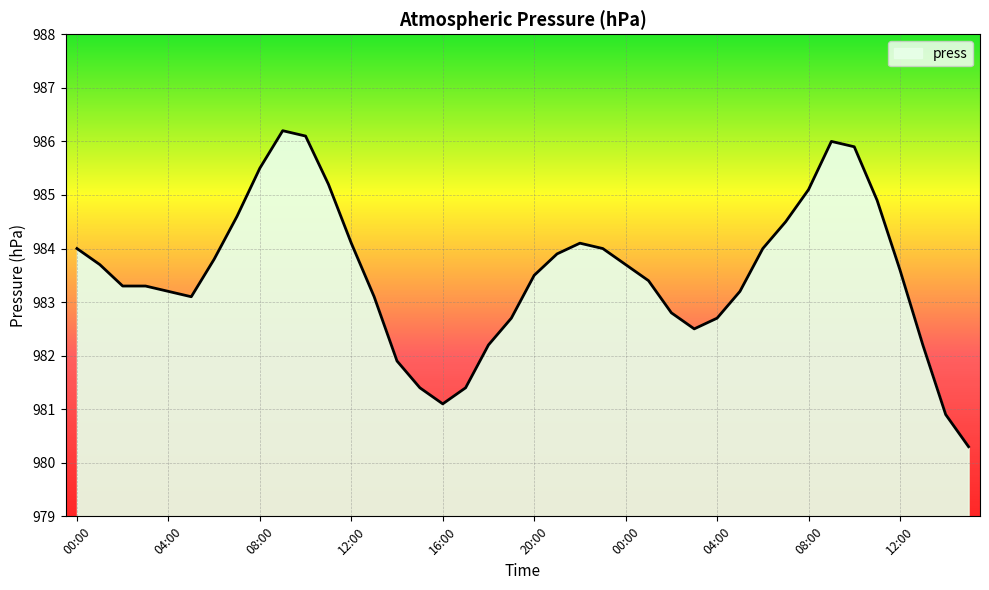

What is the difference between the maximum and minimum values?

5.9